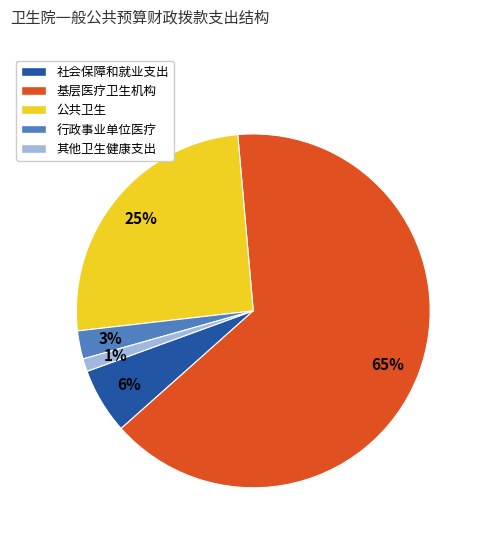

What percentage is the 社会保障和就业支出 slice, to the nearest percent?

6%